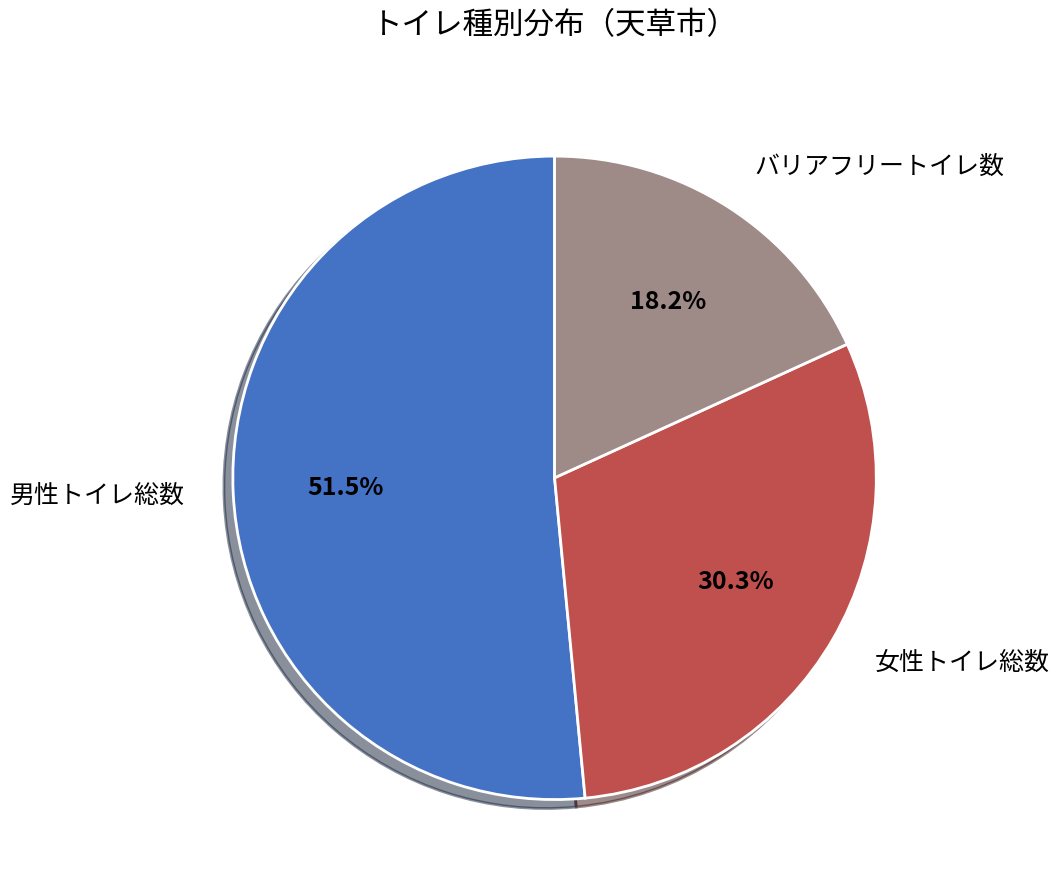

Is there any slice that represents more than half of the pie?

Yes